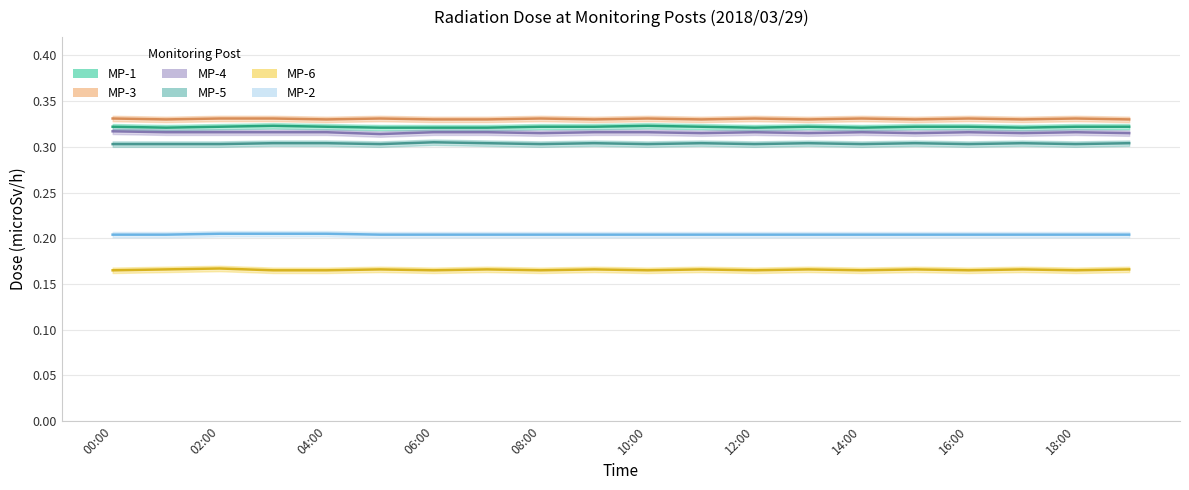

The value of MP-2 at 12:00 is 0.2. True or false?

True